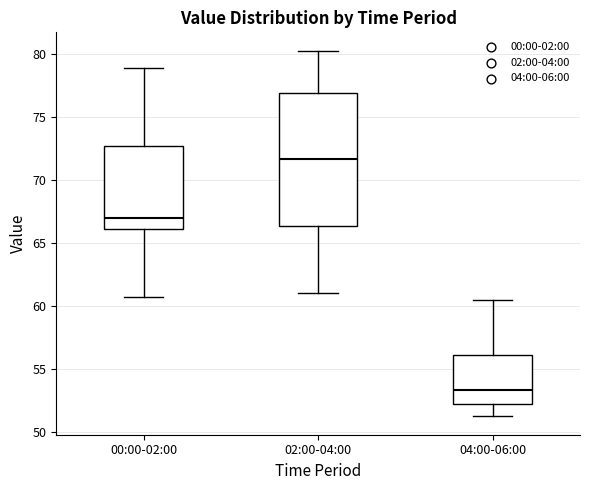

Comparing the boxes themselves (not the whiskers), which one is the tallest?

02:00-04:00